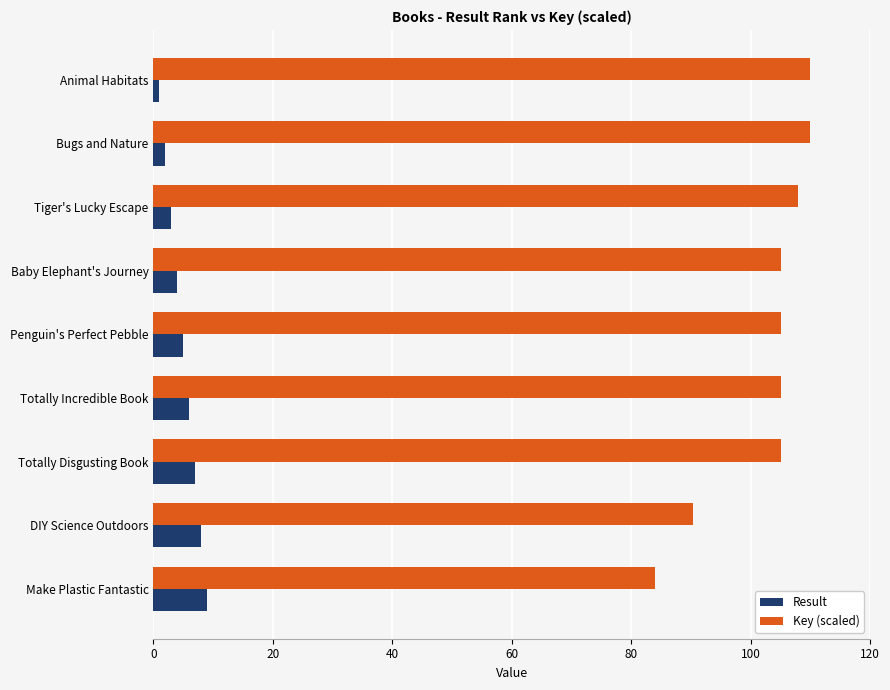

Which series has the largest range (max minus min)?

Key (scaled)